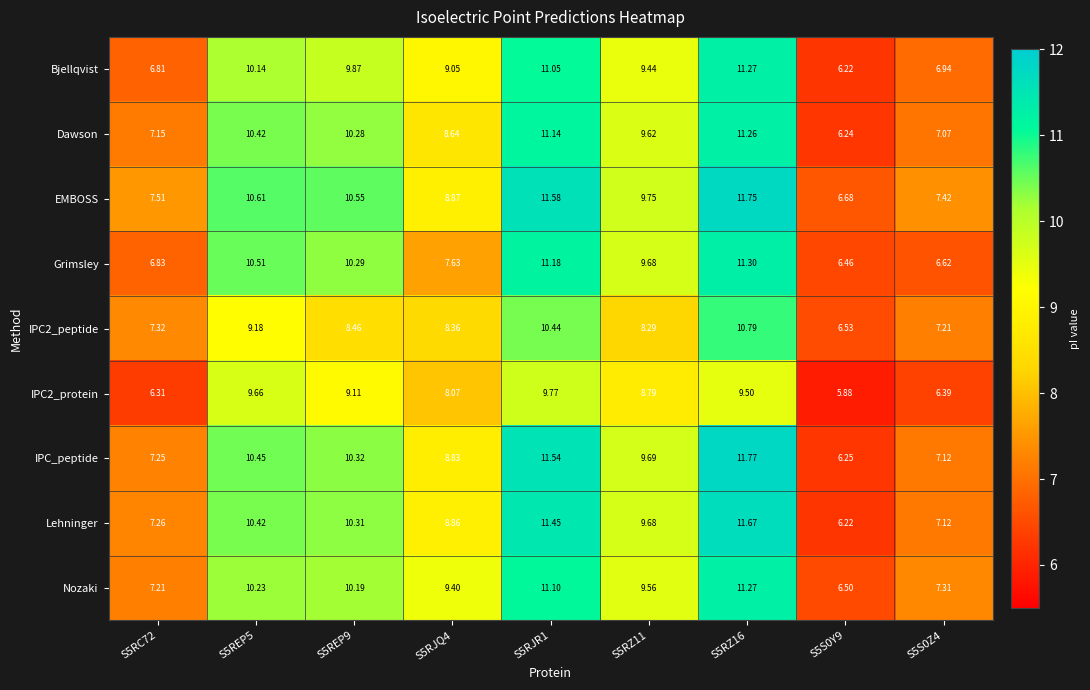

What is the maximum value shown in the chart?

11.8